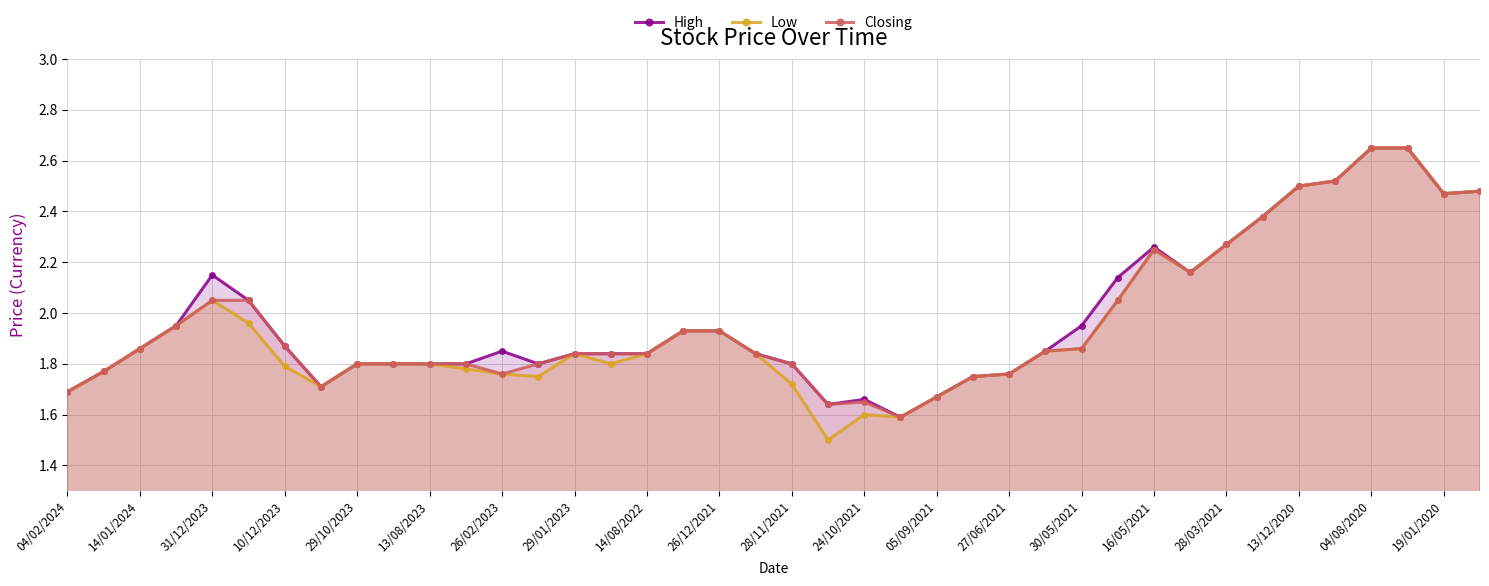

Which series has the largest range (max minus min)?

Low